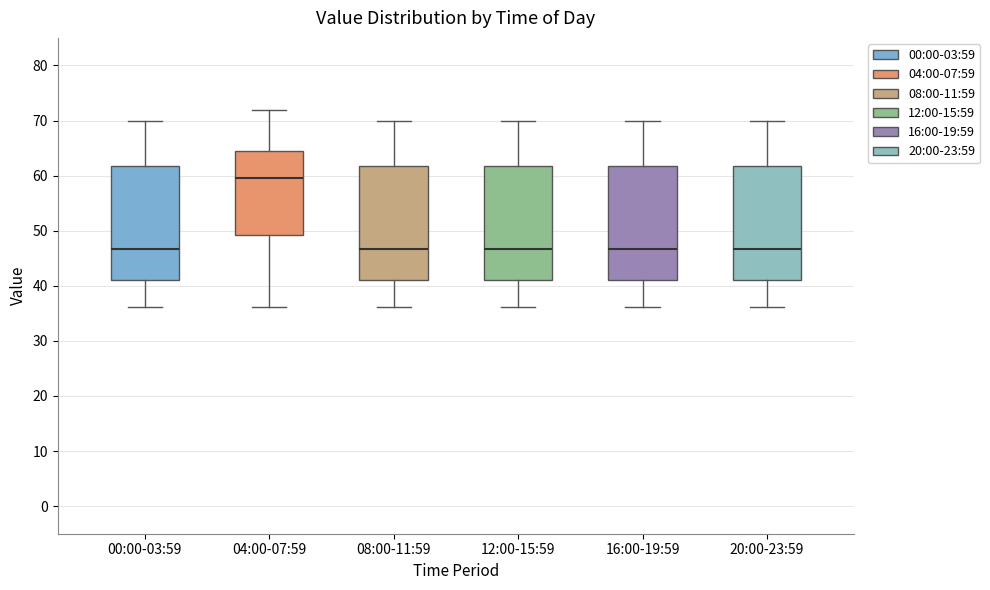

Reading left to right, transcribe this box plot: for each box, give where its median line is, the range the box spans, and where its two whiskers end, as read against the y-axis. The values are not printed on the chart, so give them approximately, as read against the axis.

00:00-03:59: median 47, box 41 to 62, whiskers 36 to 70
04:00-07:59: median 60, box 49 to 64, whiskers 36 to 72
08:00-11:59: median 47, box 41 to 62, whiskers 36 to 70
12:00-15:59: median 47, box 41 to 62, whiskers 36 to 70
16:00-19:59: median 47, box 41 to 62, whiskers 36 to 70
20:00-23:59: median 47, box 41 to 62, whiskers 36 to 70